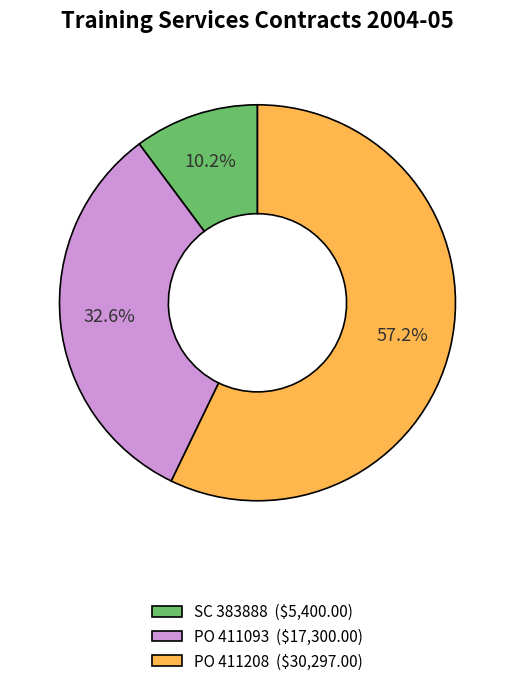

To the nearest percent, what is the average slice percentage?

33%